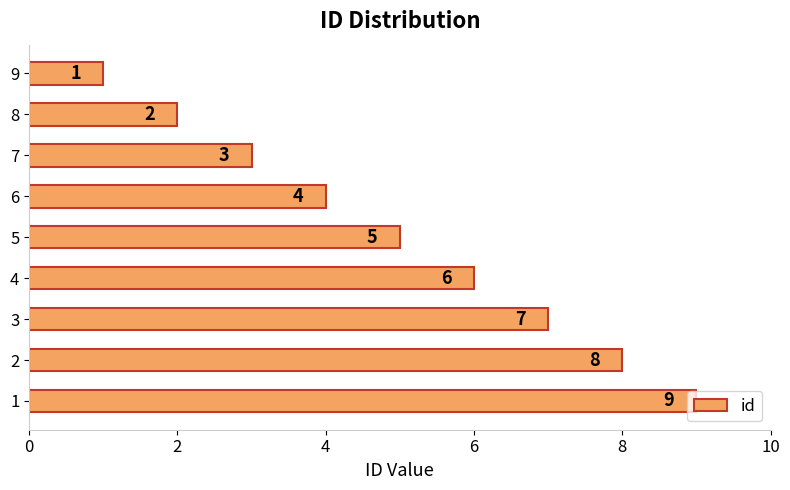

The chart shows a value of 10 at 3. True or false?

False